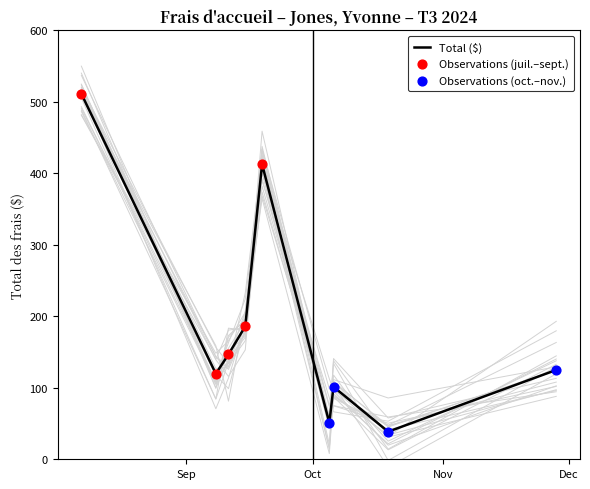

Approximately how many times larger is the value at 2023-09-19 compared to 2023-11-28?

3.3